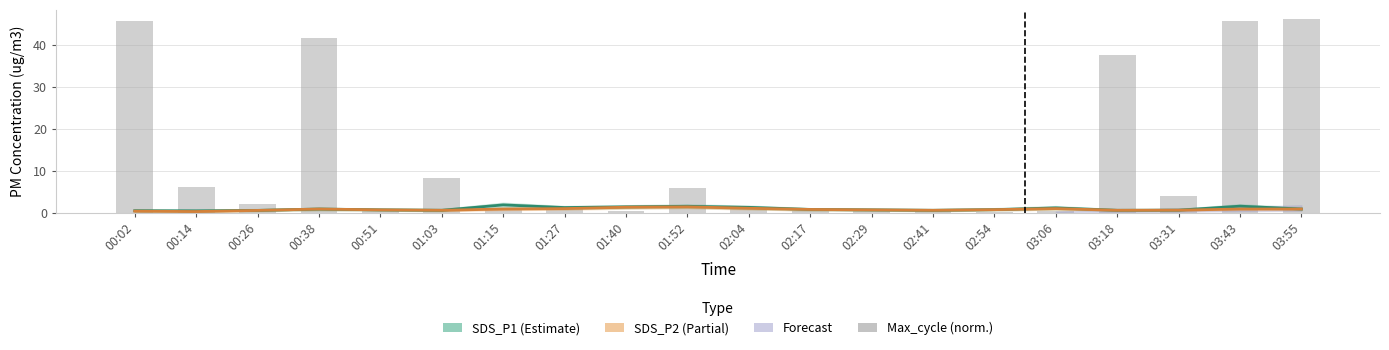

What is the minimum value shown in the chart?

0.1